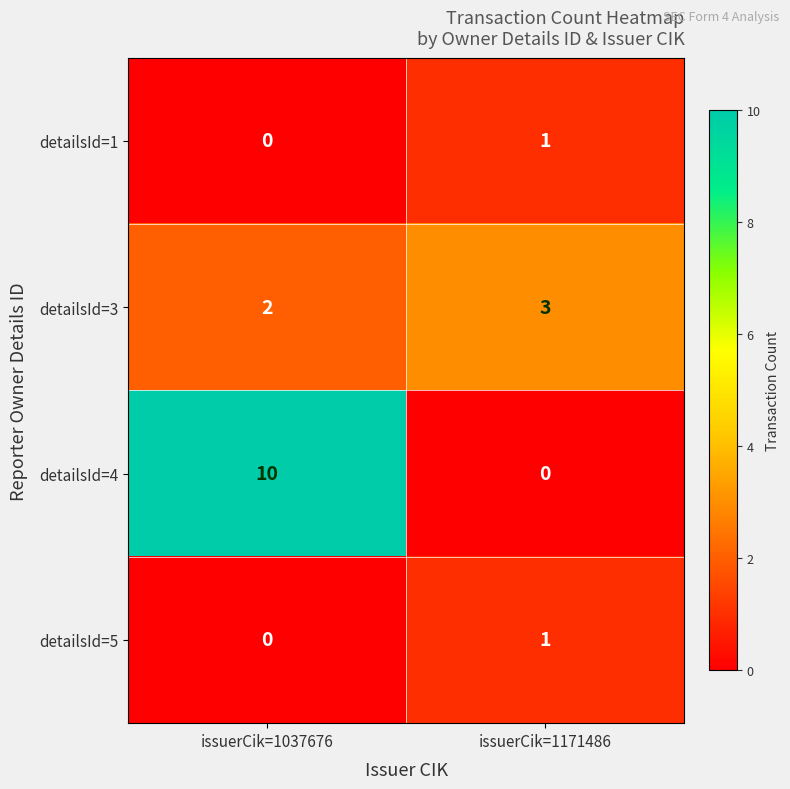

What is the maximum value for detailsId=4?

10